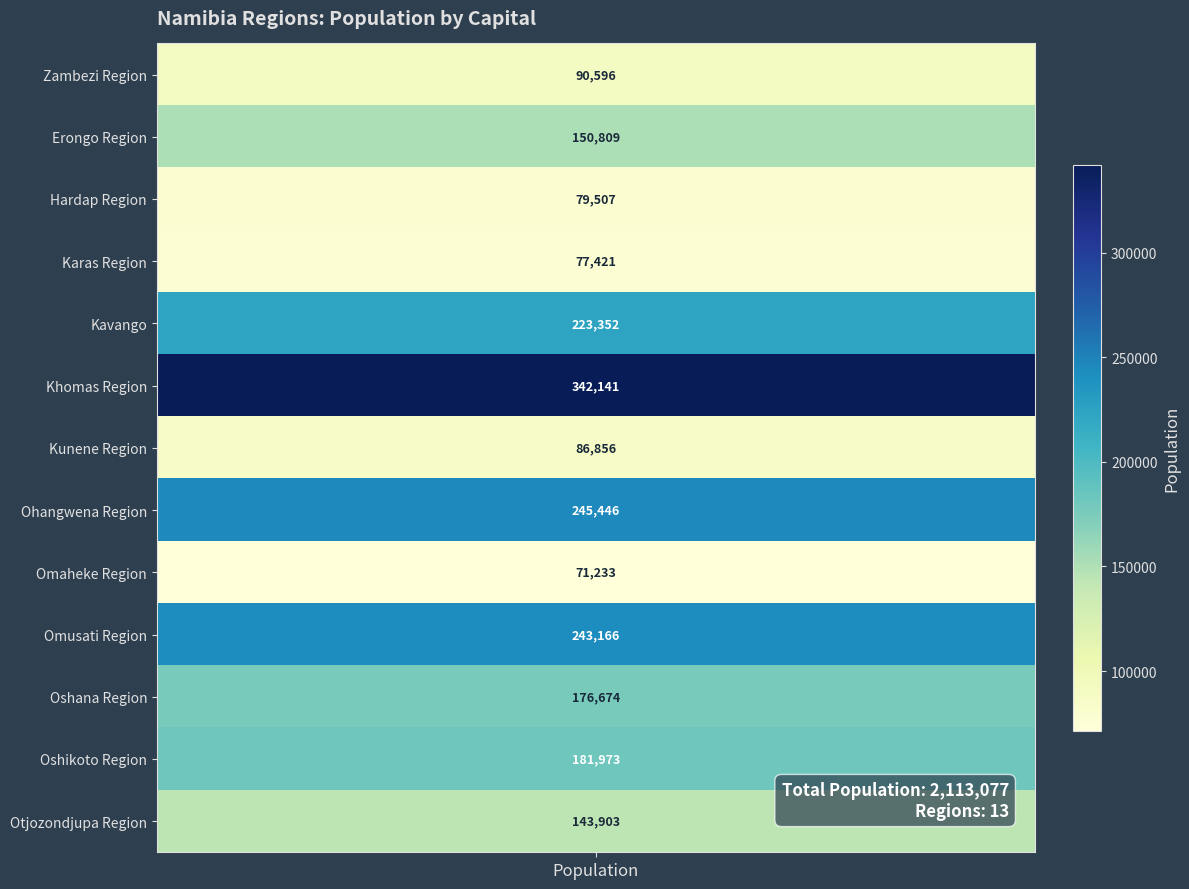

Count the number of values greater than 150809.

6